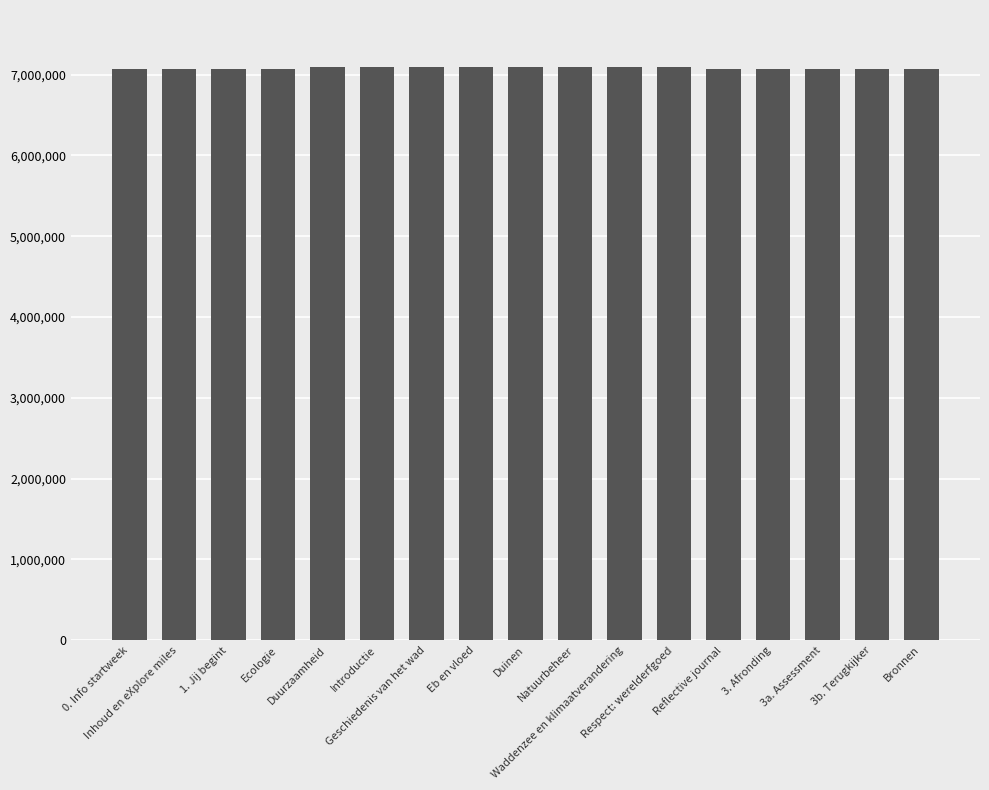

What is the value of the 16th bar from the left?

7068178